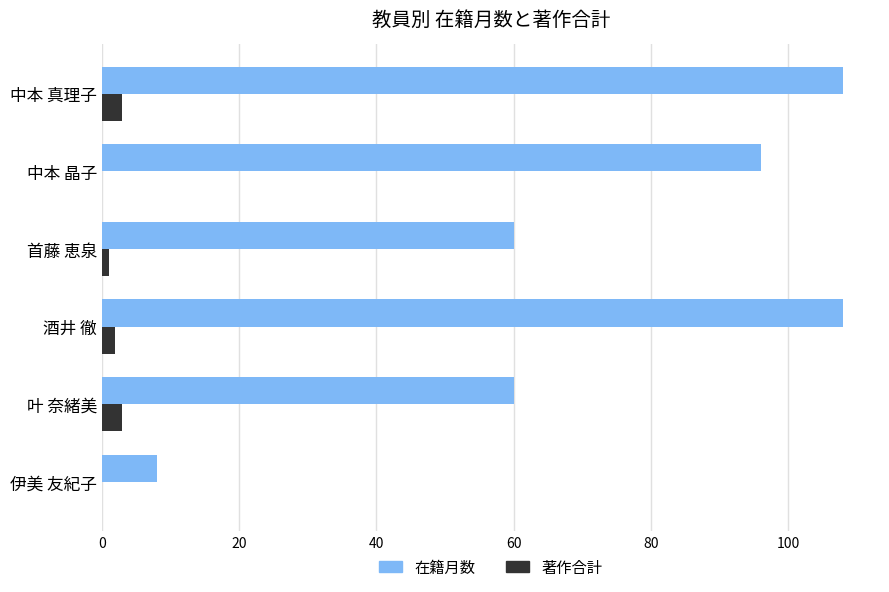

The value of 在籍月数 at 中本 真理子 is 108. True or false?

True